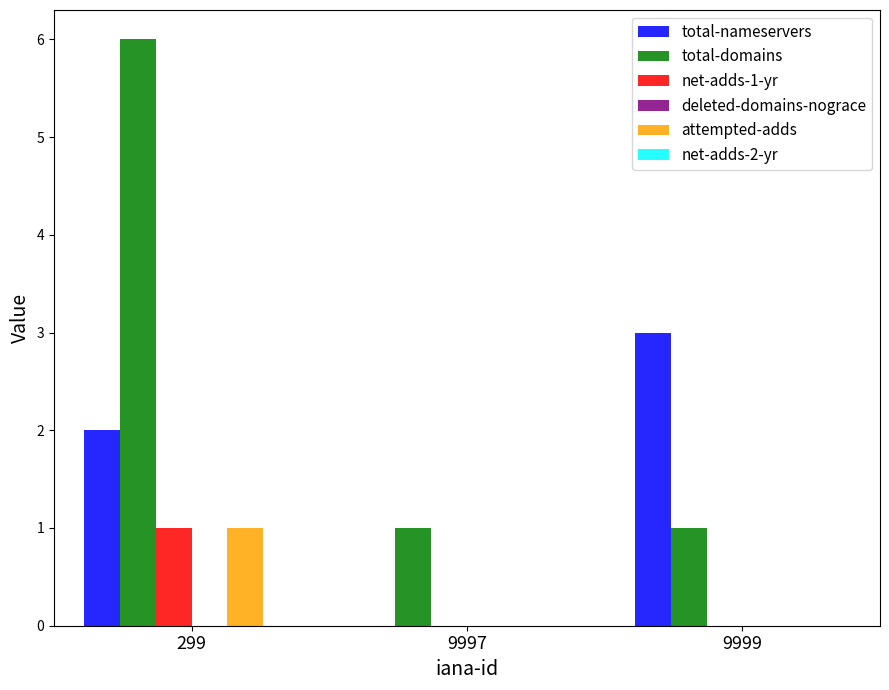

What is the total value across all series at 9997?

1